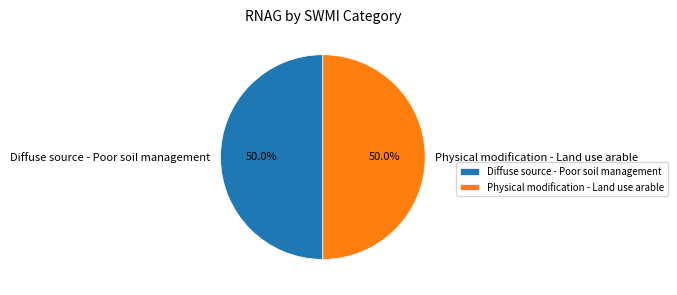

To the nearest percent, what percentage of the pie is Physical modification - Land use arable?

50%